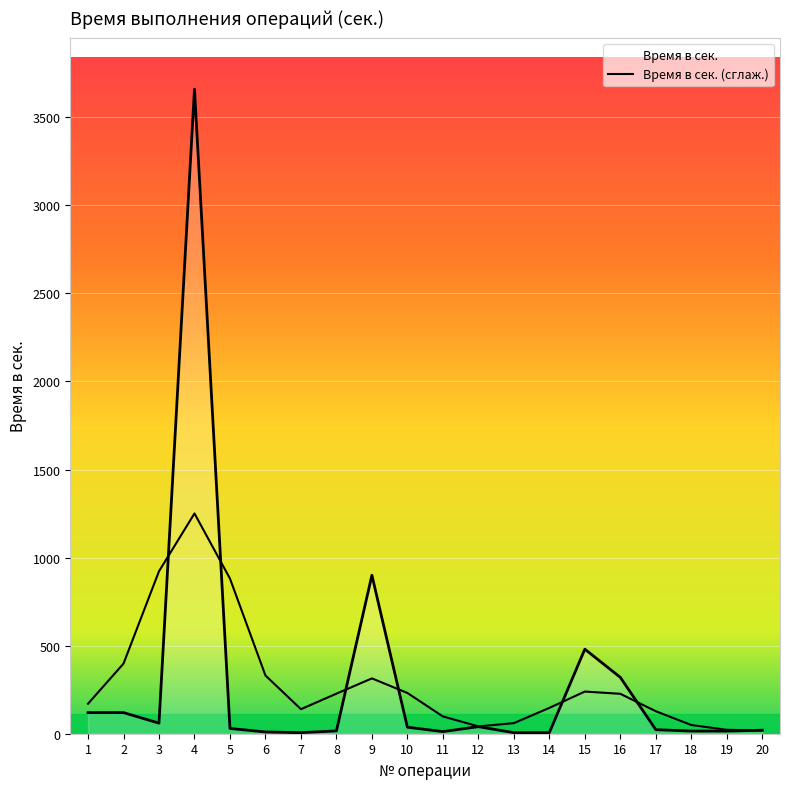

Is this an area chart (filled region under the line)?

No